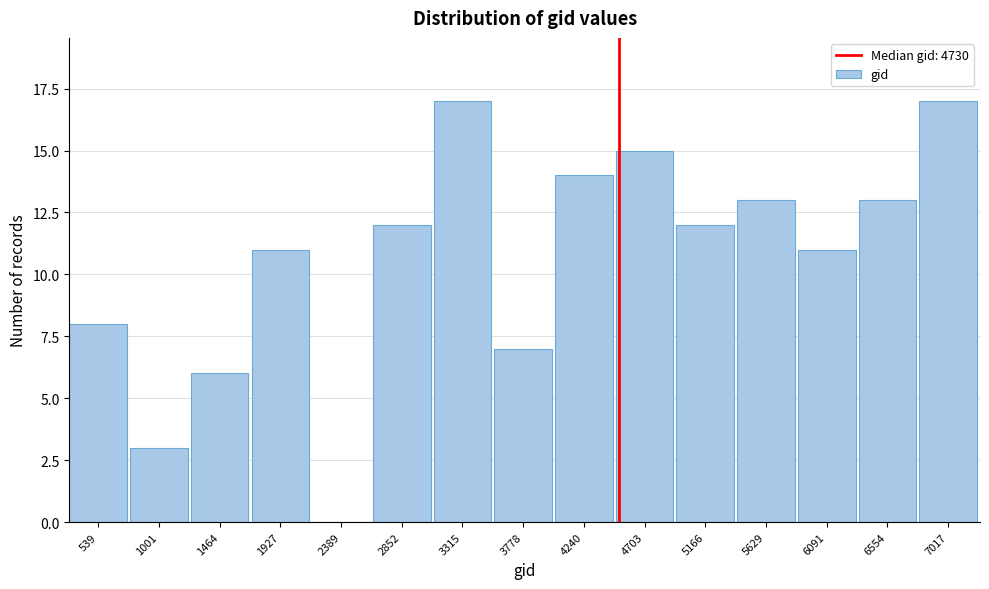

Reading left to right, transcribe all the data shown in this chart.

539=8	1001=3	1464=6	1927=11	2389=0	2852=12	3315=17	3778=7	4240=14	4703=15	5166=12	5629=13	6091=11	6554=13	7017=17